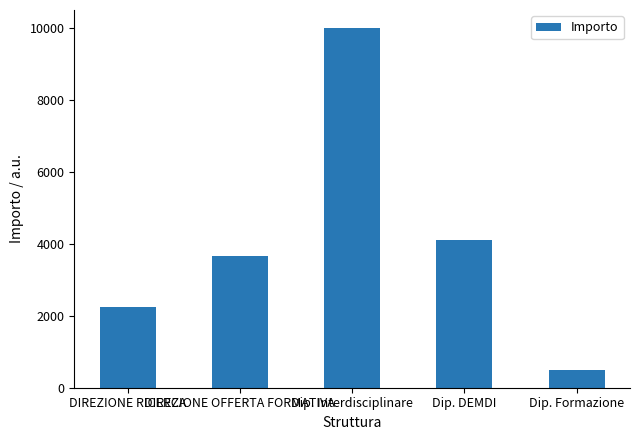

Does the chart contain stacked bars?

No